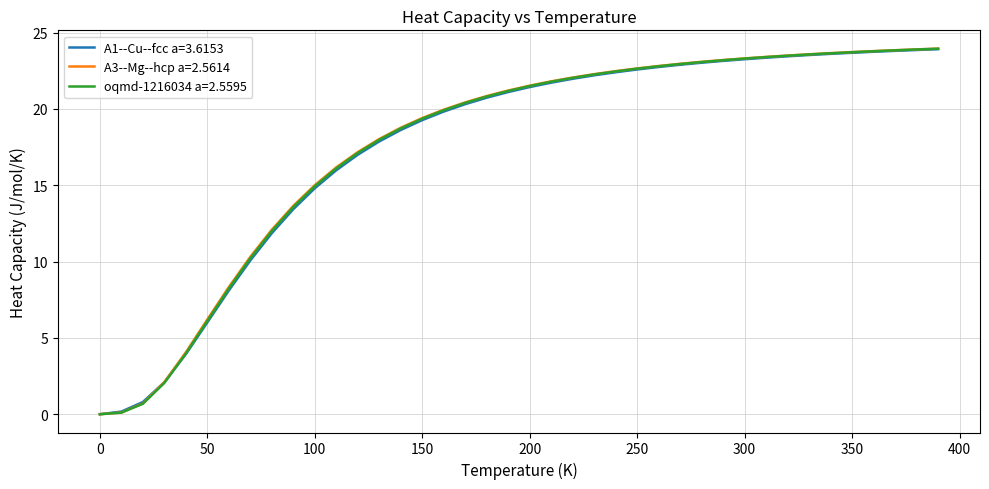

What is the maximum value for A3--Mg--hcp a=2.5614?

24.0